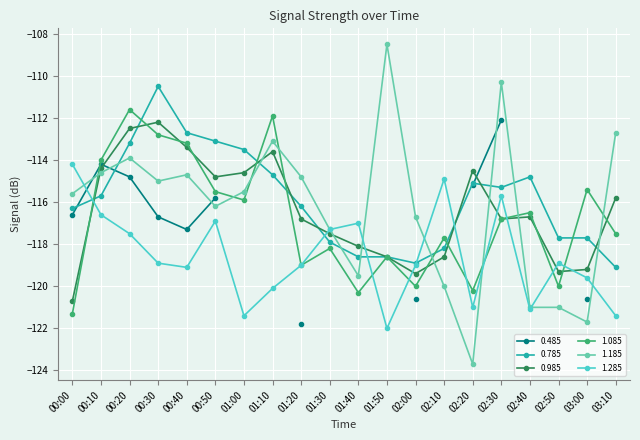

After their last crossing, which series has the higher values: 0.785 or 1.185?

1.185